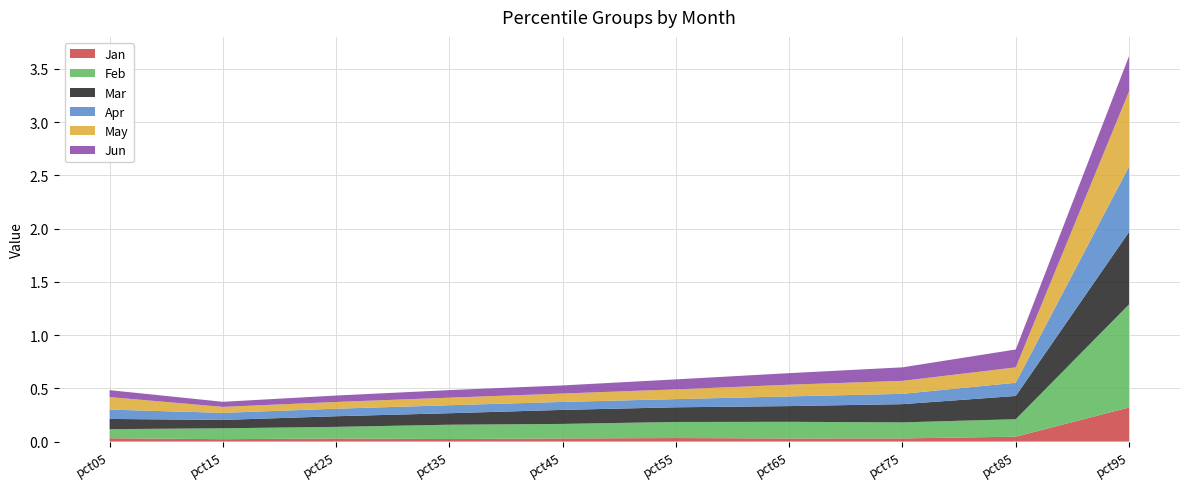

Reading right to left, extract all data points from this chart.

Jan: 0.3	0.0	0.0	0.0	0.0	0.0	0.0	0.0	0.0	0.0
Feb: 1.0	0.2	0.2	0.2	0.2	0.1	0.1	0.1	0.1	0.1
Mar: 0.7	0.2	0.2	0.1	0.1	0.1	0.1	0.1	0.1	0.1
Apr: 0.6	0.1	0.1	0.1	0.1	0.1	0.1	0.1	0.1	0.1
May: 0.7	0.1	0.1	0.1	0.1	0.1	0.1	0.1	0.1	0.1
Jun: 0.3	0.2	0.1	0.1	0.1	0.1	0.1	0.1	0.0	0.1